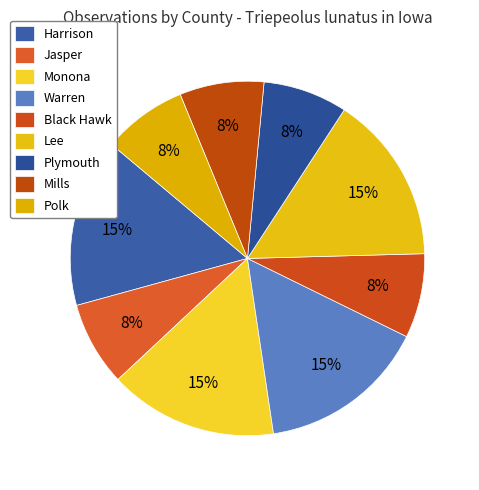

To the nearest percent, what is the average slice percentage?

11%